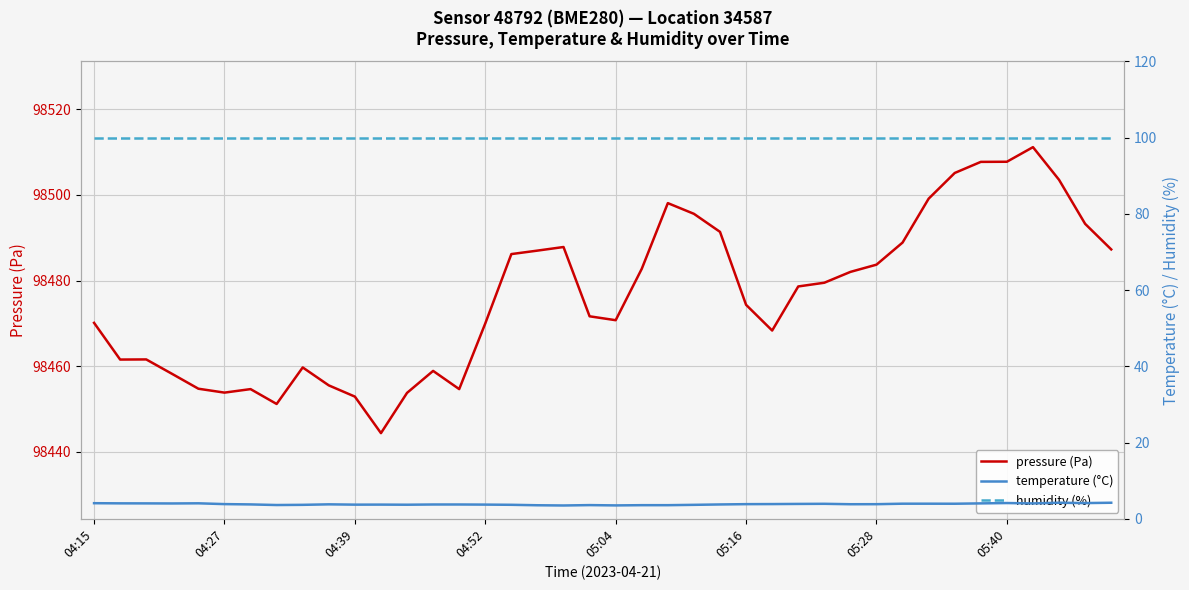

Is it true that pressure (Pa) equals 98507.8 at 05:40?

True